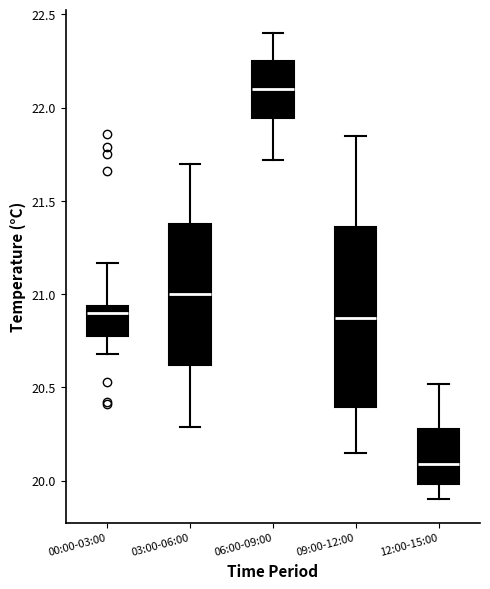

Reading left to right, read every box against the y-axis: the position of its median line, the range the box covers, and the ends of its whiskers. The values are not printed on the chart, so give them approximately, as read against the axis.

00:00-03:00: median 20.90, box 20.80 to 20.95, whiskers 20.70 to 21.15
03:00-06:00: median 21.00, box 20.60 to 21.40, whiskers 20.30 to 21.70
06:00-09:00: median 22.10, box 21.95 to 22.25, whiskers 21.70 to 22.40
09:00-12:00: median 20.90, box 20.40 to 21.35, whiskers 20.15 to 21.85
12:00-15:00: median 20.10, box 20.00 to 20.30, whiskers 19.90 to 20.50